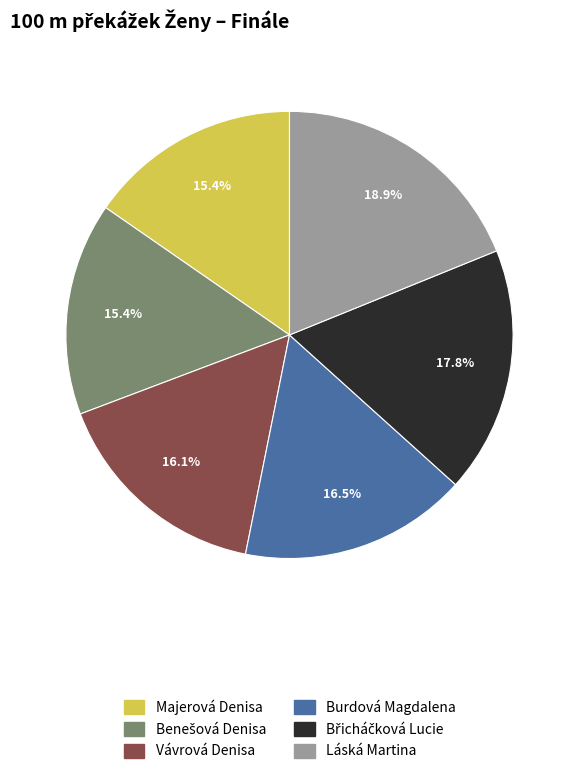

Is Majerová Denisa the majority of the pie?

No